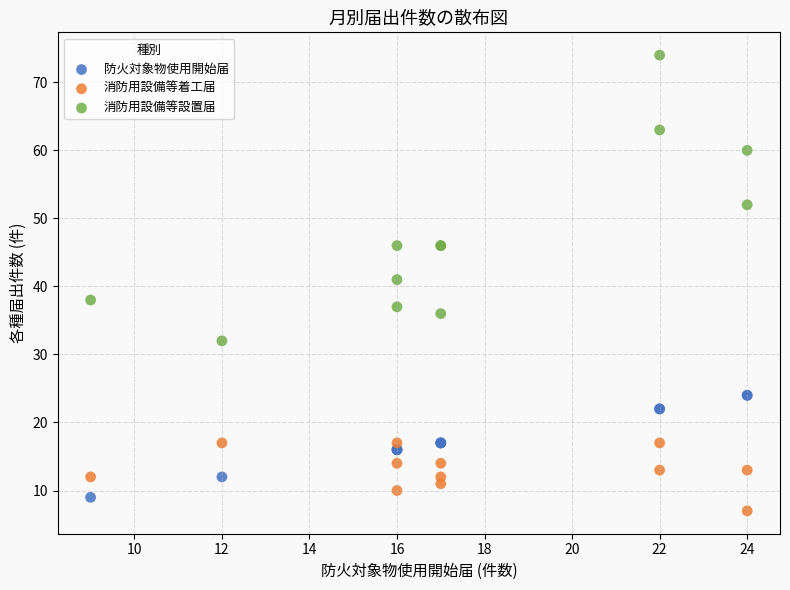

In the 消防用設備等設置届 series, what Y value is closest to 53?

52